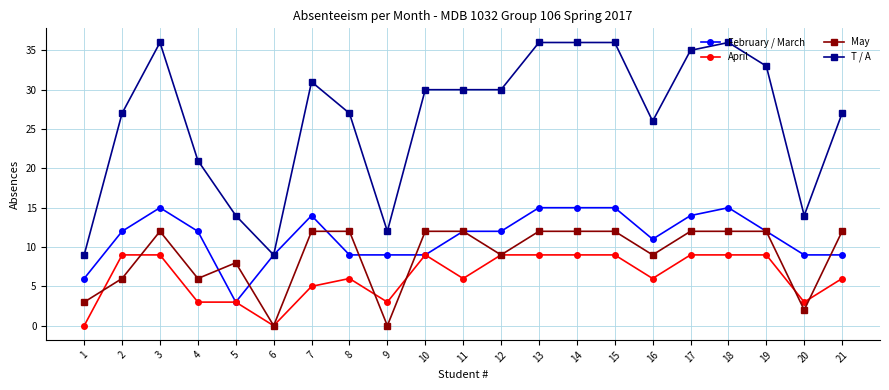

At which category does May reach its first local valley?

4